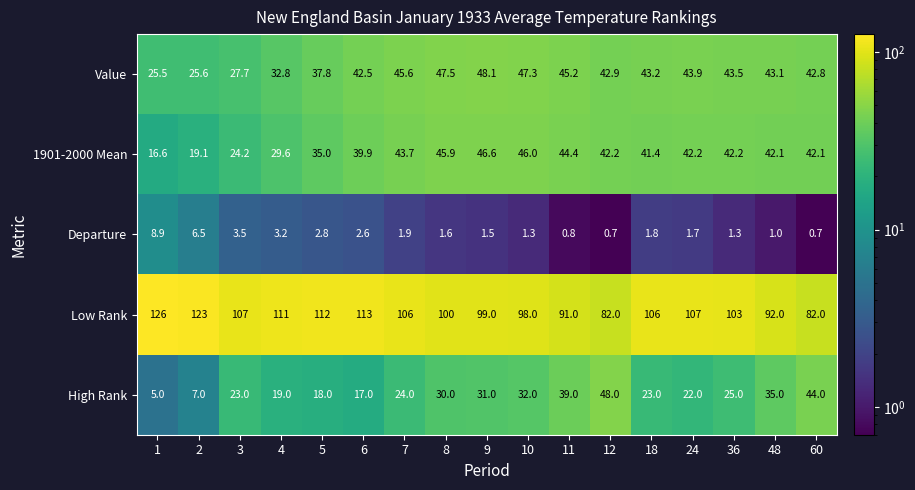

Which series has the widest spread of values?

Low Rank